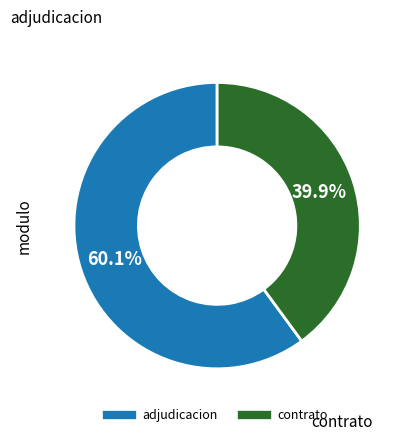

To the nearest percent, what is the difference between the largest and smallest slice percentages?

20%